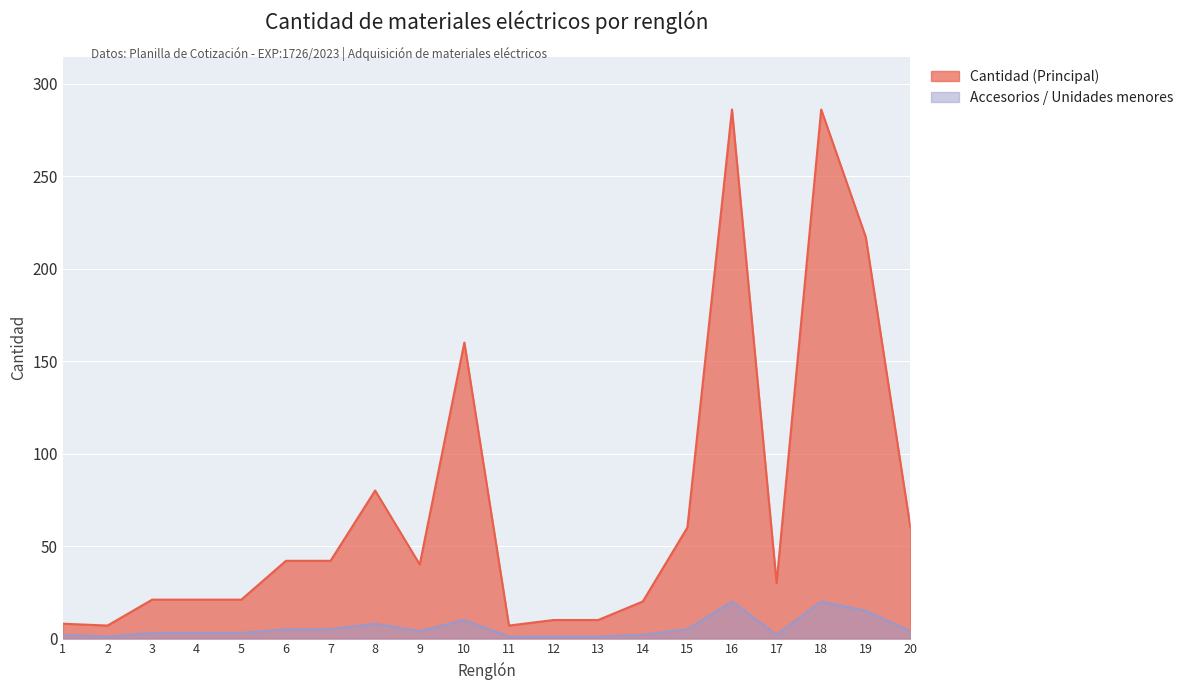

How many values exceed 40?

9